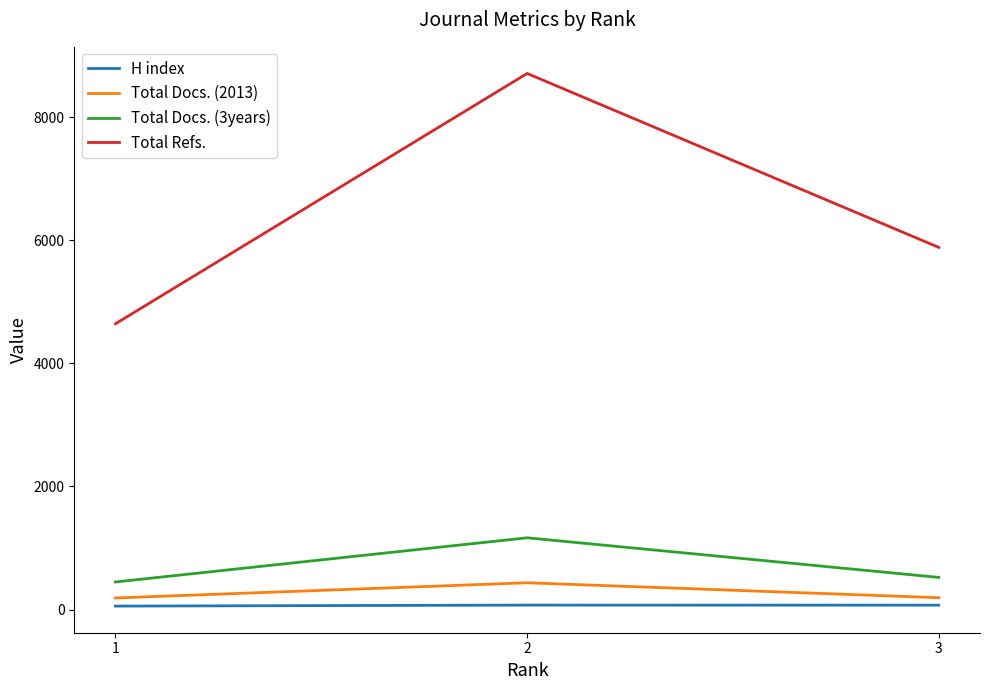

What is the sum of the H index values at 3 and 2?

143